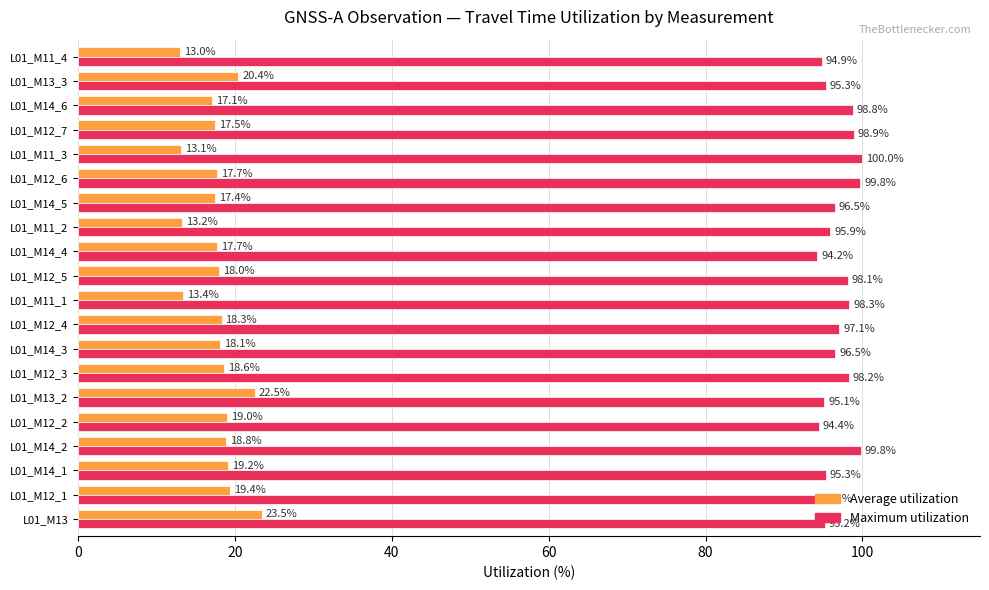

The Average utilization series shows 11.0 at L01_M12_5. True or false?

False